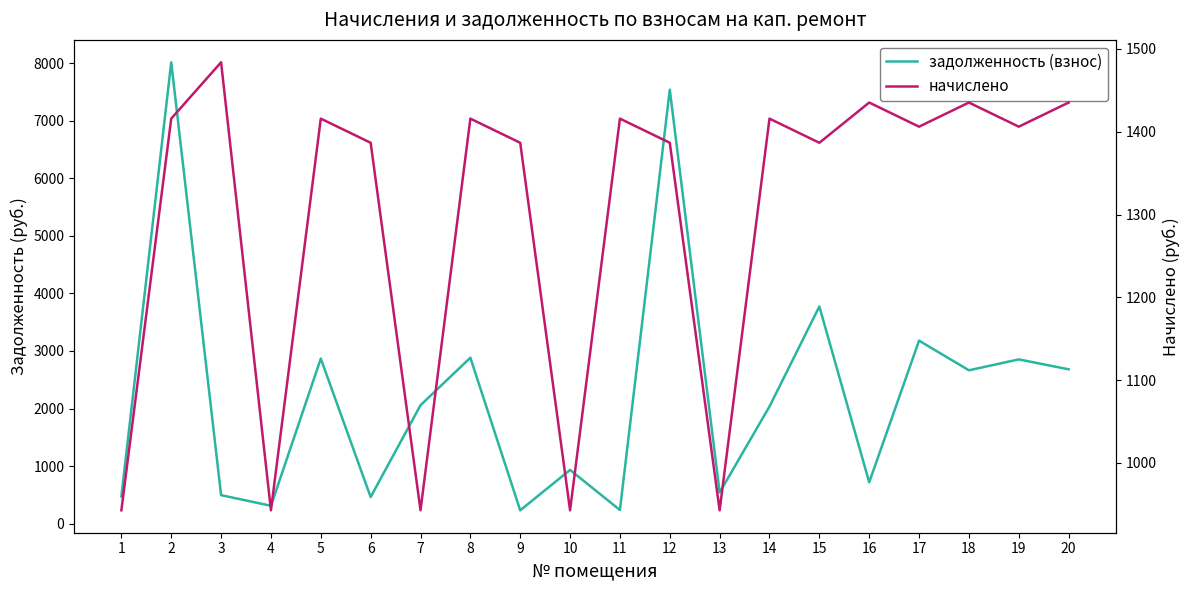

What is the minimum value for задолженность (взнос)?

231.1